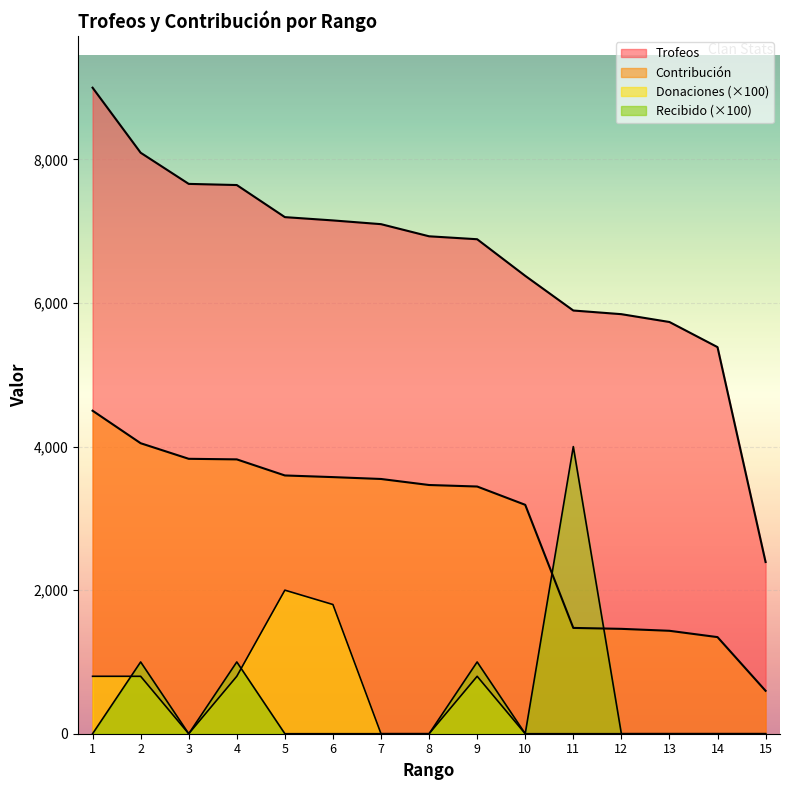

True or false: Trofeos and Recibido cross at least once.

False